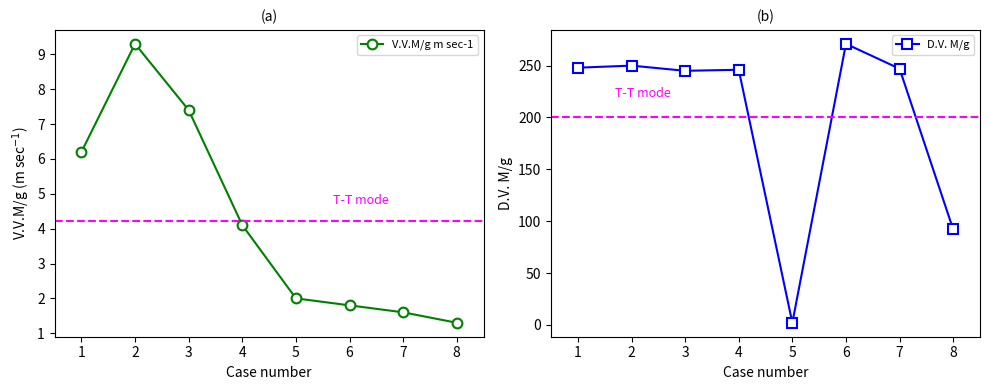

True or false: V.V.M/g m sec-1 and D.V. M/g cross at least once.

False